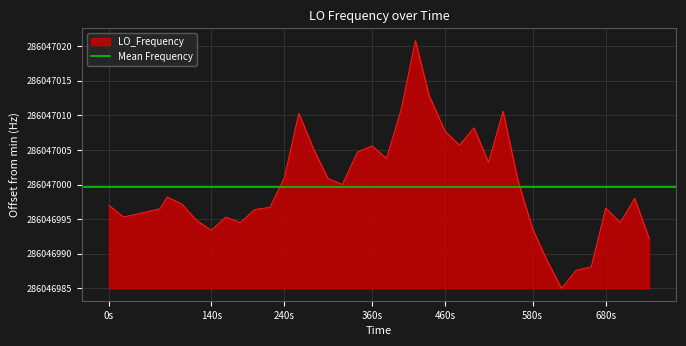

At which label is the value closest to 17?

240s